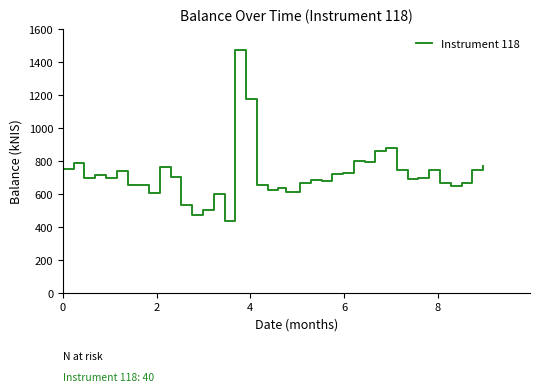

What is the maximum value shown in the chart?

1473.0